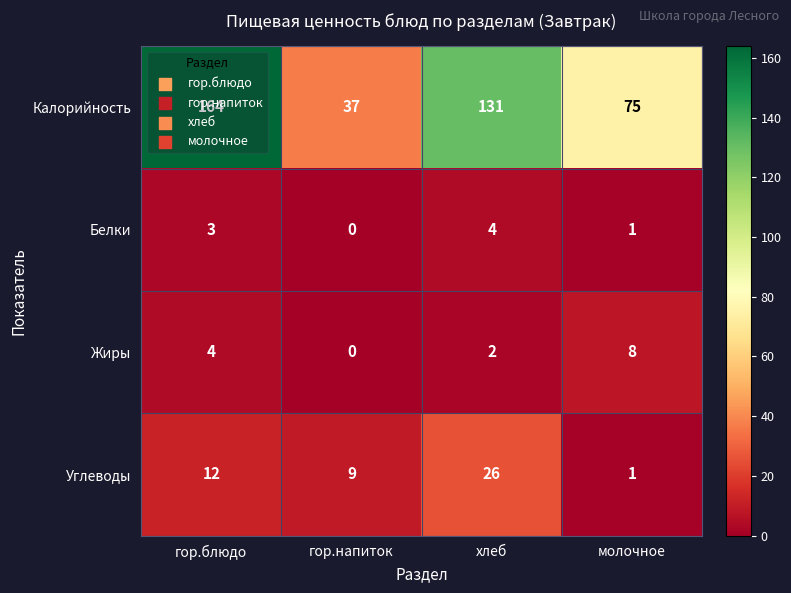

How many data points in Белки are less than 3?

2